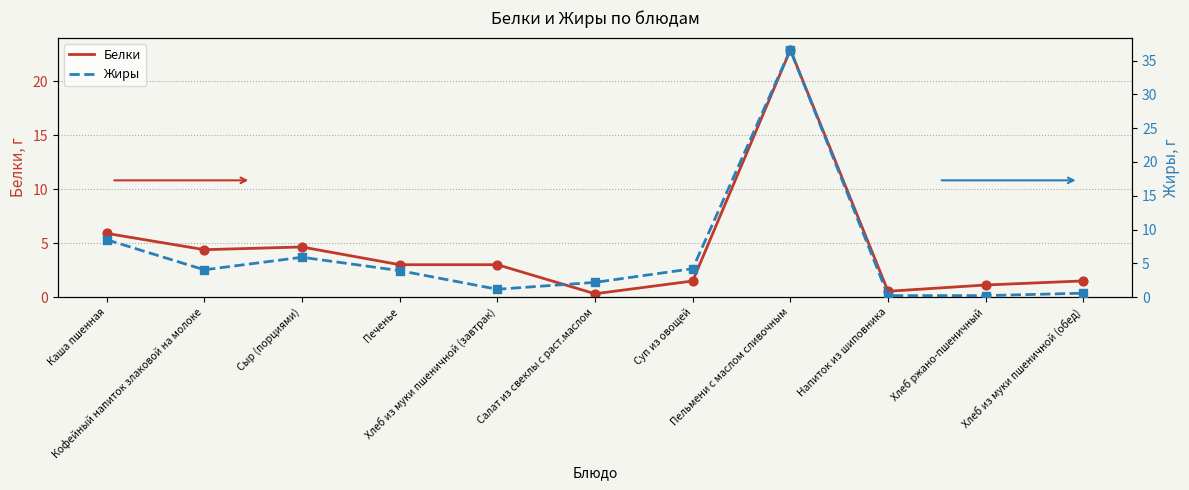

Which series has the largest total across all categories?

Жиры